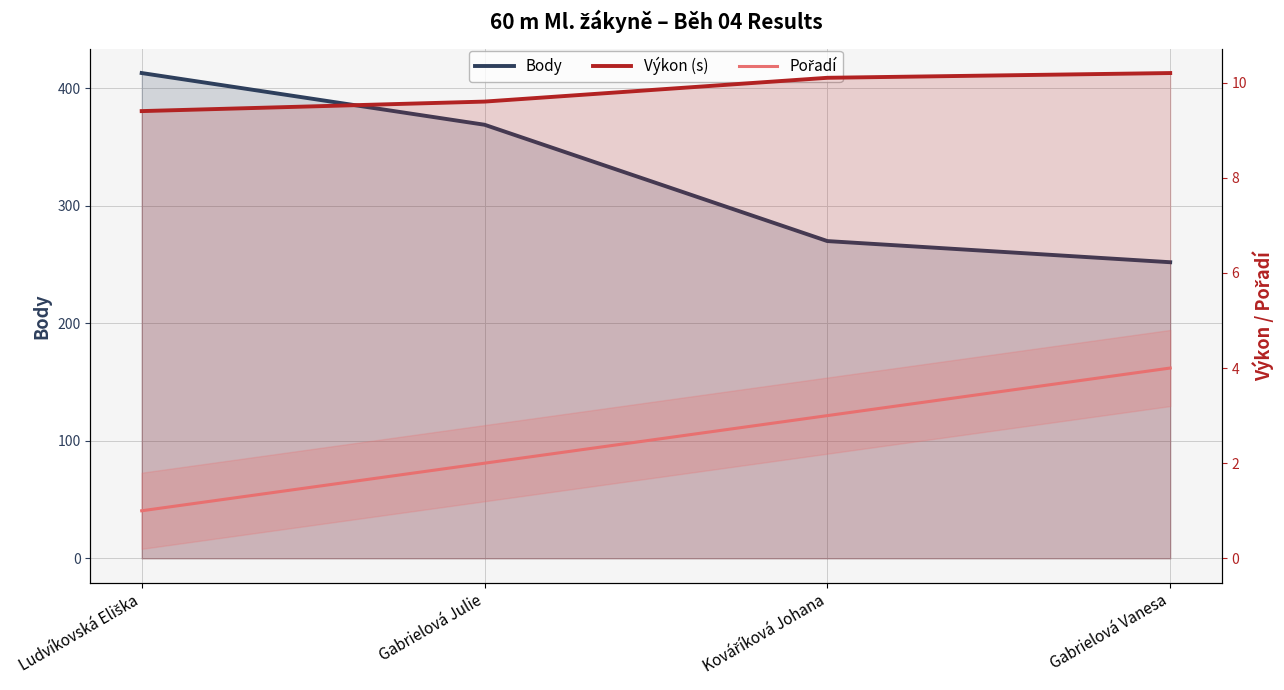

What is the sum of the Body values at Ludvíkovská Eliška and Gabrielová Vanesa?

665.0